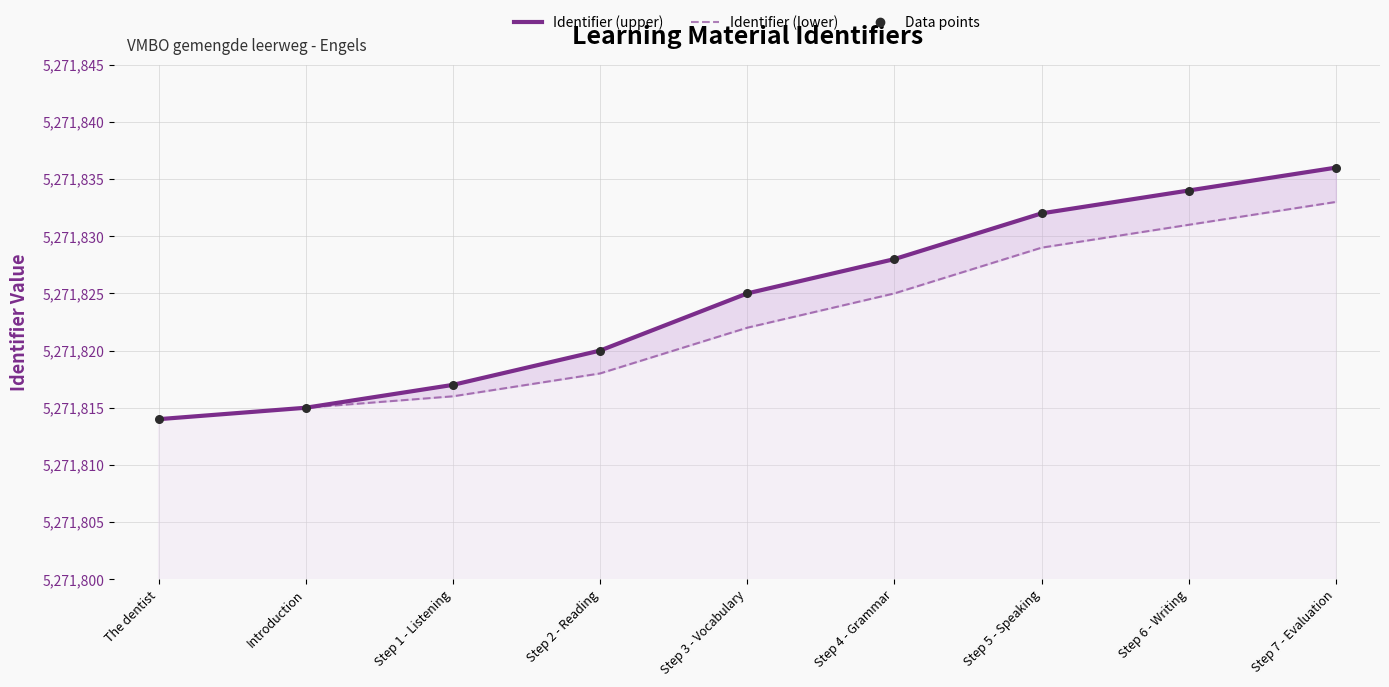

Which series reaches the minimum Y coordinate?

Identifier (upper)